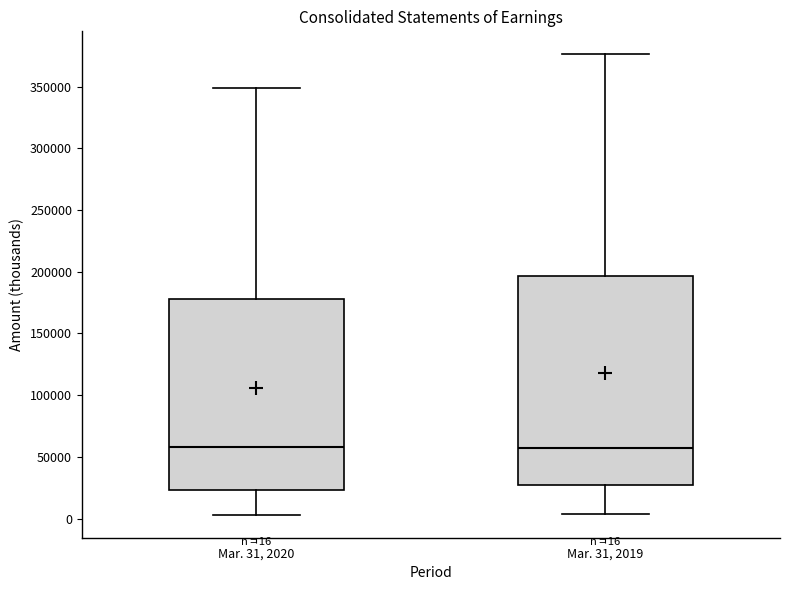

Which box is the tallest, from its lower edge to its upper edge?

Mar. 31, 2019